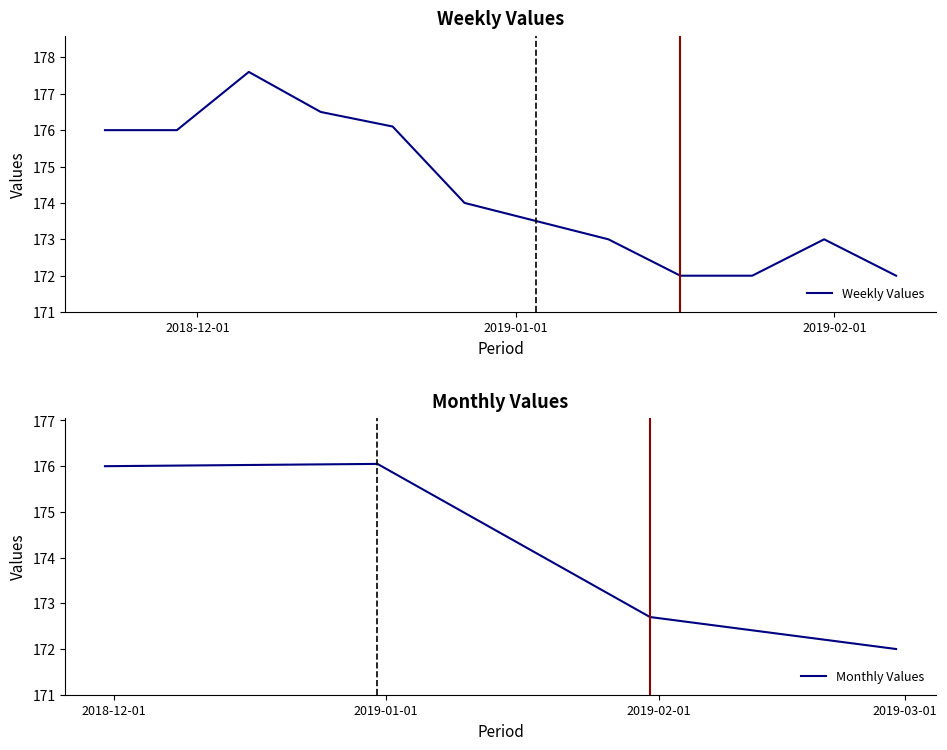

What is the label of the 9th point from the left?

2019-01-17